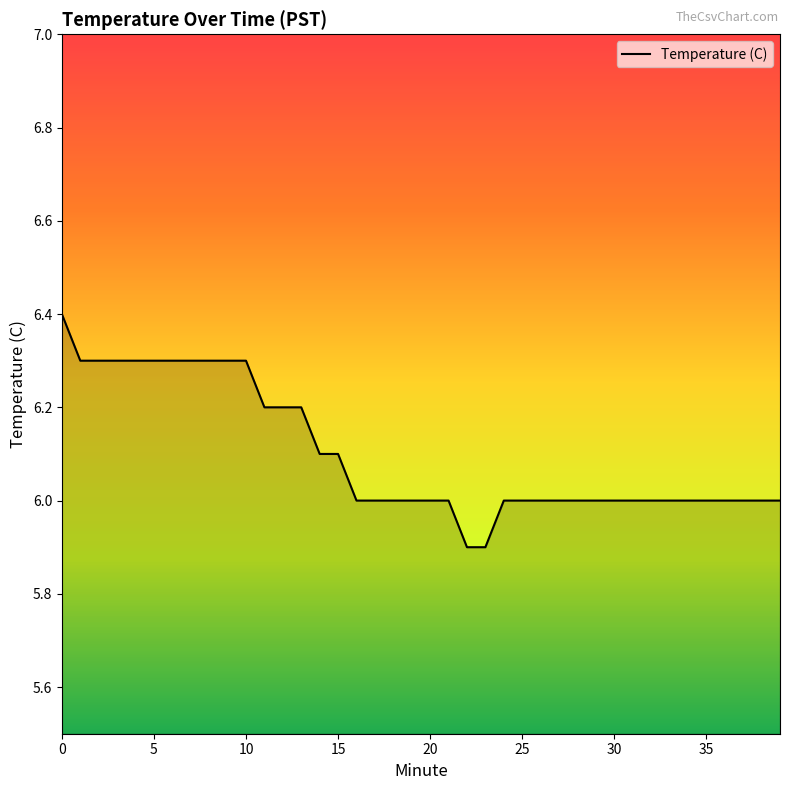

Count the values in the range 6 to 7.

38